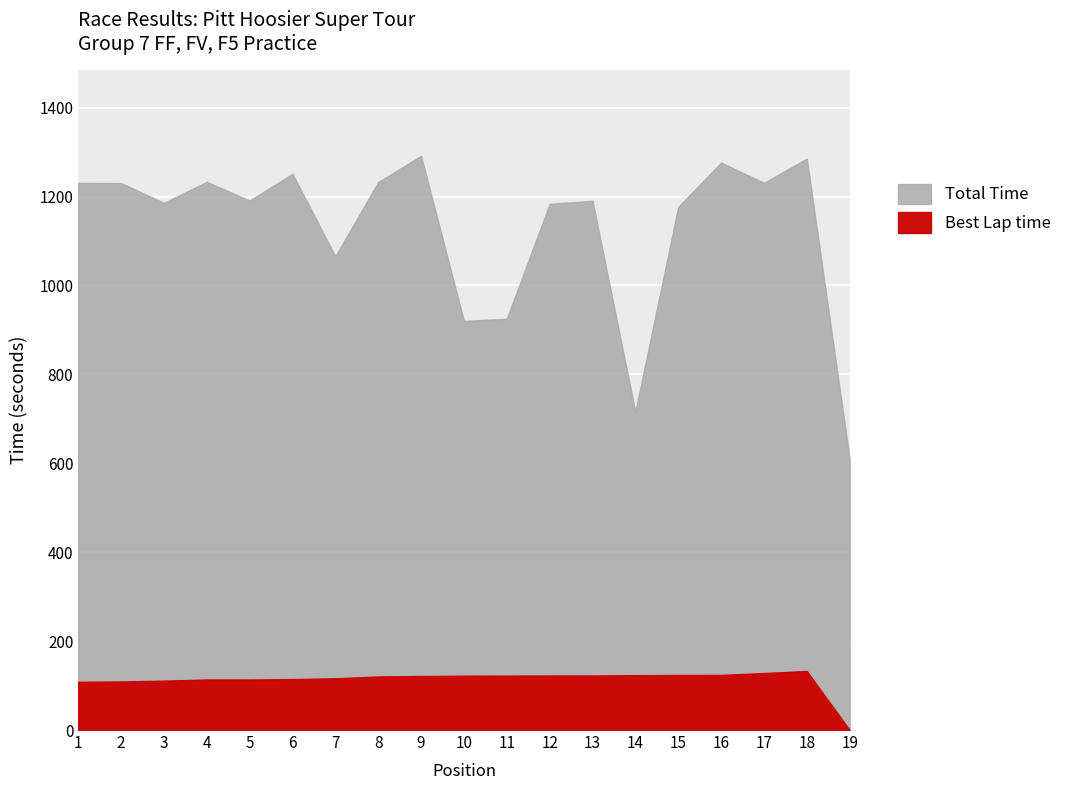

List the series in order of their peak value, lowest first.

Best Lap time, Total Time